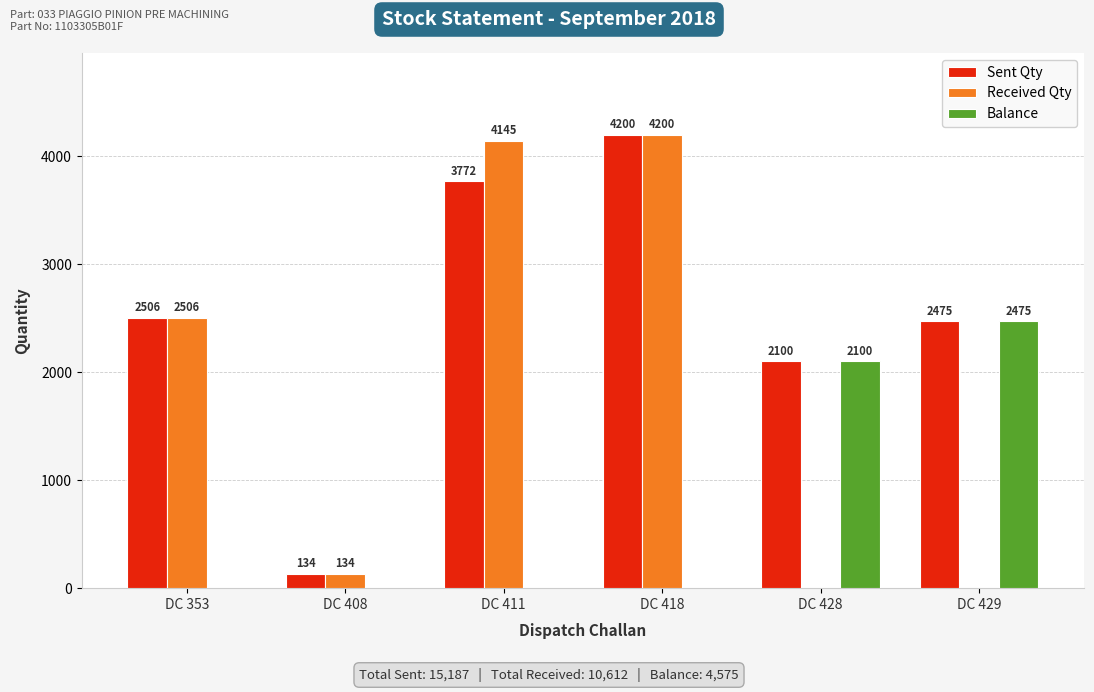

Is the value of Sent Qty at DC 411 greater than the value of Balance at DC 353?

Yes